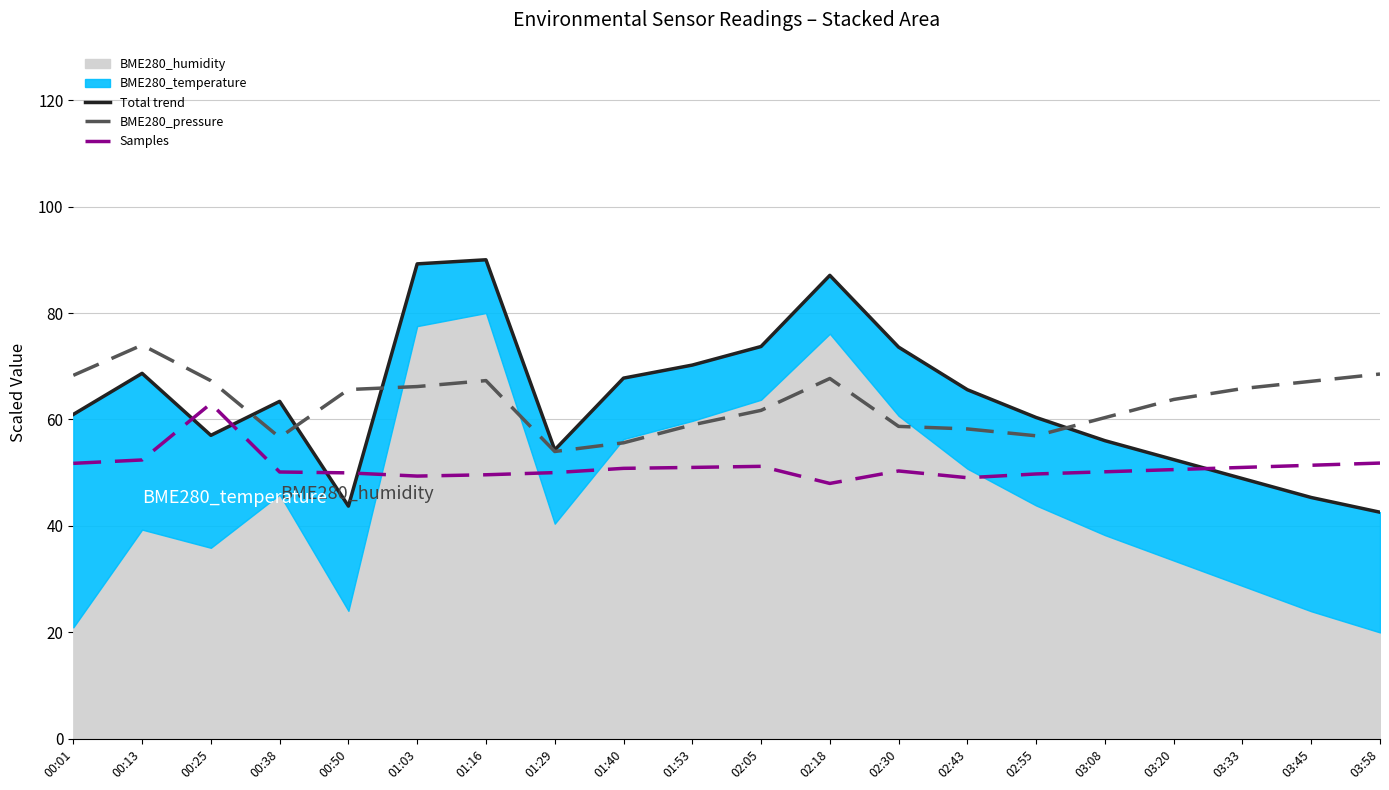

Reading left to right, extract all data points from this chart.

Total trend: 00:01=61.0	00:13=68.7	00:25=57.0	00:38=63.4	00:50=43.7	01:03=89.2	01:16=90.0	01:29=54.3	01:40=67.8	01:53=70.2	02:05=73.7	02:18=87.1	02:30=73.6	02:43=65.6	02:55=60.4	03:08=56.0	03:20=52.5	03:33=48.9	03:45=45.3	03:58=42.6
BME280_pressure: 00:01=68.3	00:13=74.0	00:25=67.3	00:38=56.6	00:50=65.6	01:03=66.2	01:16=67.3	01:29=54.0	01:40=55.6	01:53=59.0	02:05=61.7	02:18=67.7	02:30=58.7	02:43=58.2	02:55=56.9	03:08=60.3	03:20=63.8	03:33=65.8	03:45=67.2	03:58=68.5
Samples: 00:01=51.8	00:13=52.4	00:25=63.0	00:38=50.1	00:50=50.0	01:03=49.4	01:16=49.6	01:29=50.0	01:40=50.8	01:53=51.0	02:05=51.2	02:18=48.0	02:30=50.3	02:43=49.1	02:55=49.8	03:08=50.2	03:20=50.6	03:33=51.0	03:45=51.4	03:58=51.8